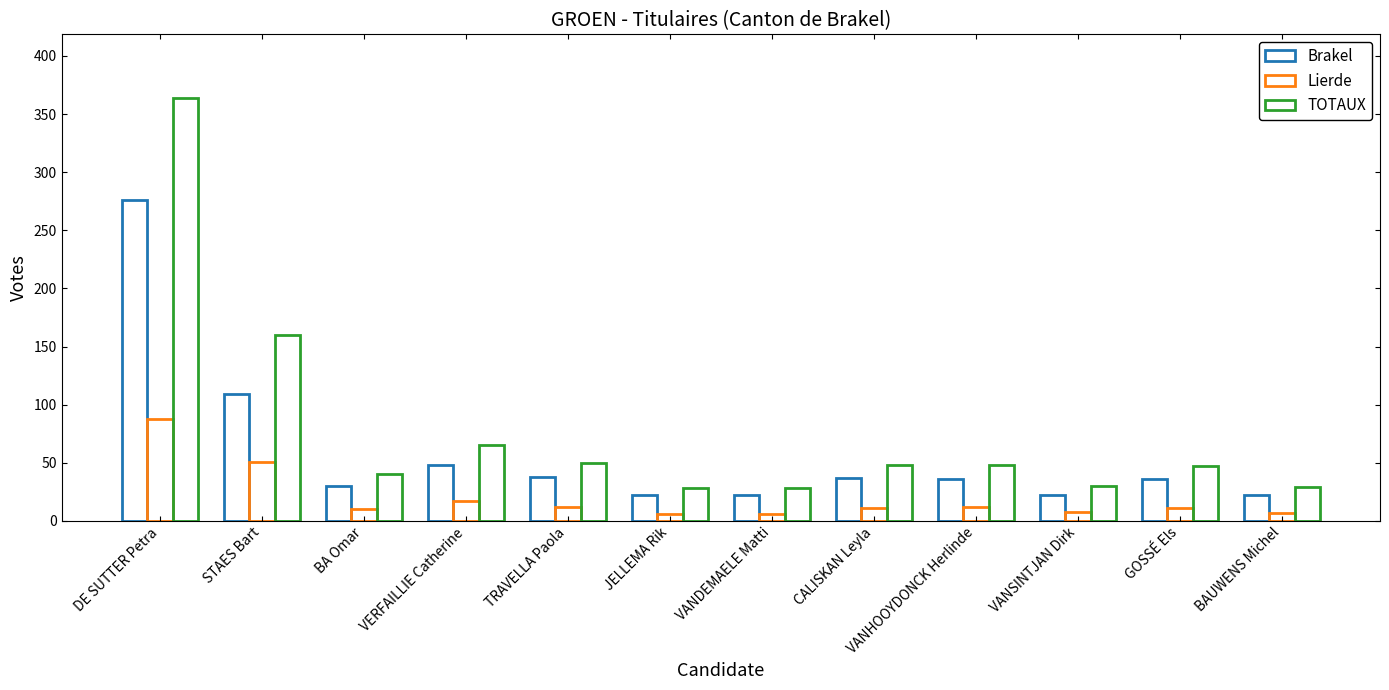

At how many categories does at least one series exceed 13?

12